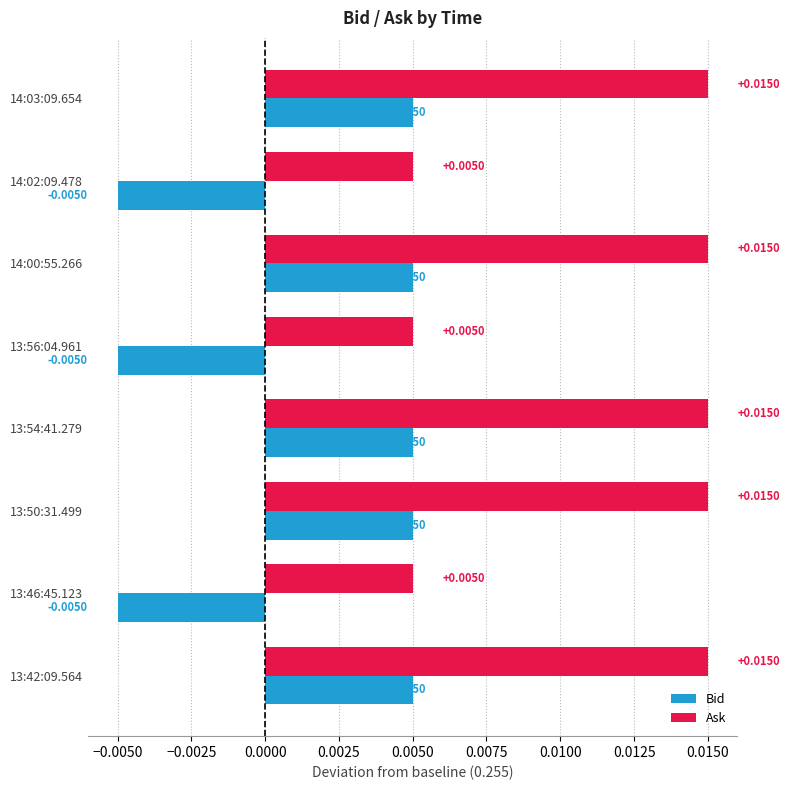

Is the value of Ask at 13:54:41.279 greater than the value of Bid at 13:46:45.123?

Yes